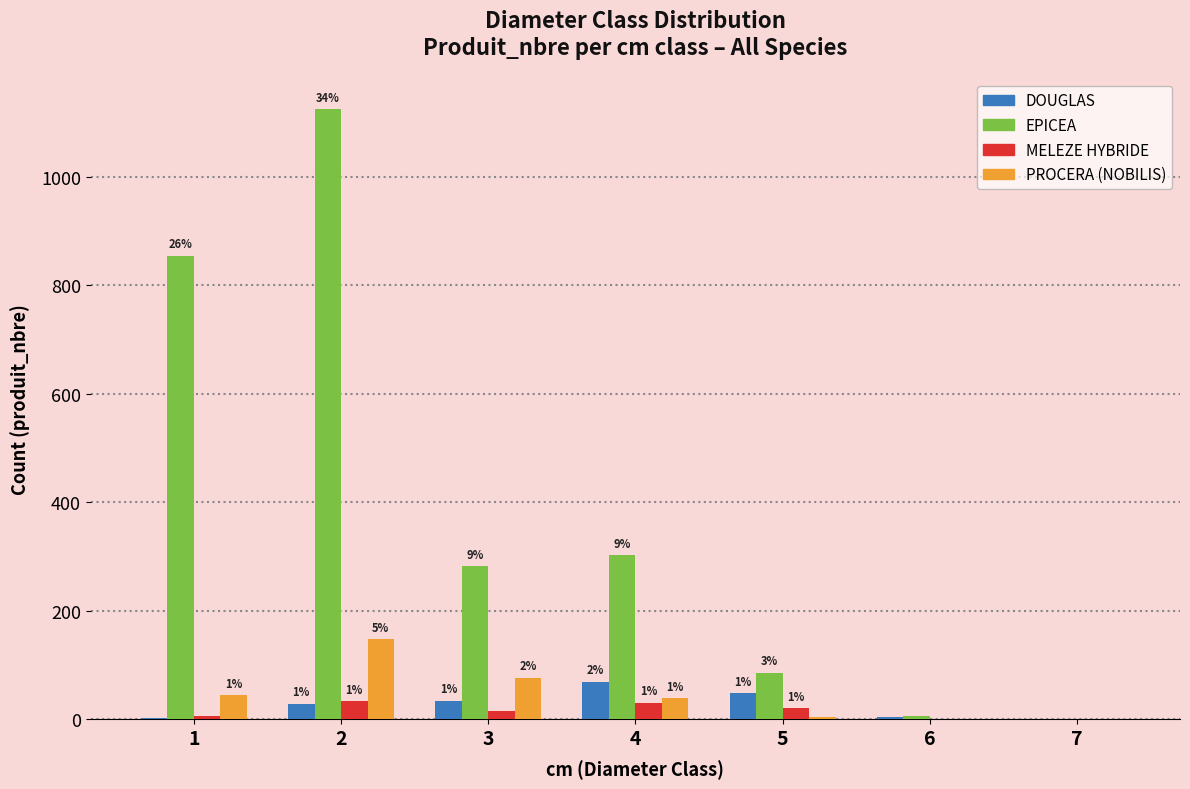

Reading left to right, transcribe all the data shown in this chart.

DOUGLAS: 1=3	2=29	3=34	4=69	5=48	6=4	7=0
EPICEA: 1=855	2=1125	3=282	4=303	5=86	6=7	7=1
MELEZE HYBRIDE: 1=6	2=33	3=16	4=31	5=21	6=0	7=0
PROCERA (NOBILIS): 1=45	2=148	3=77	4=39	5=5	6=0	7=0